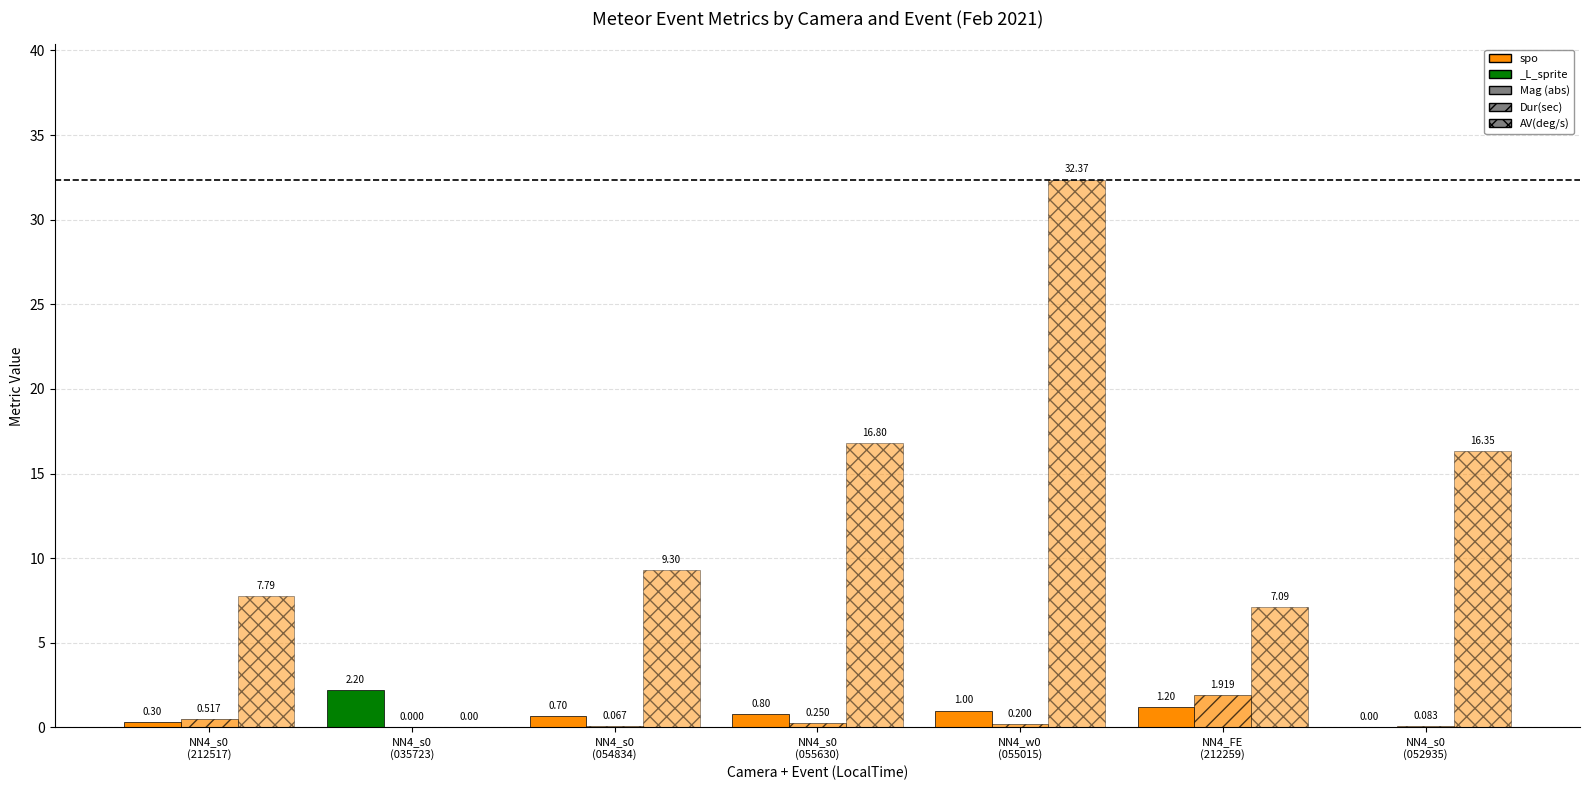

Does the chart contain stacked bars?

No